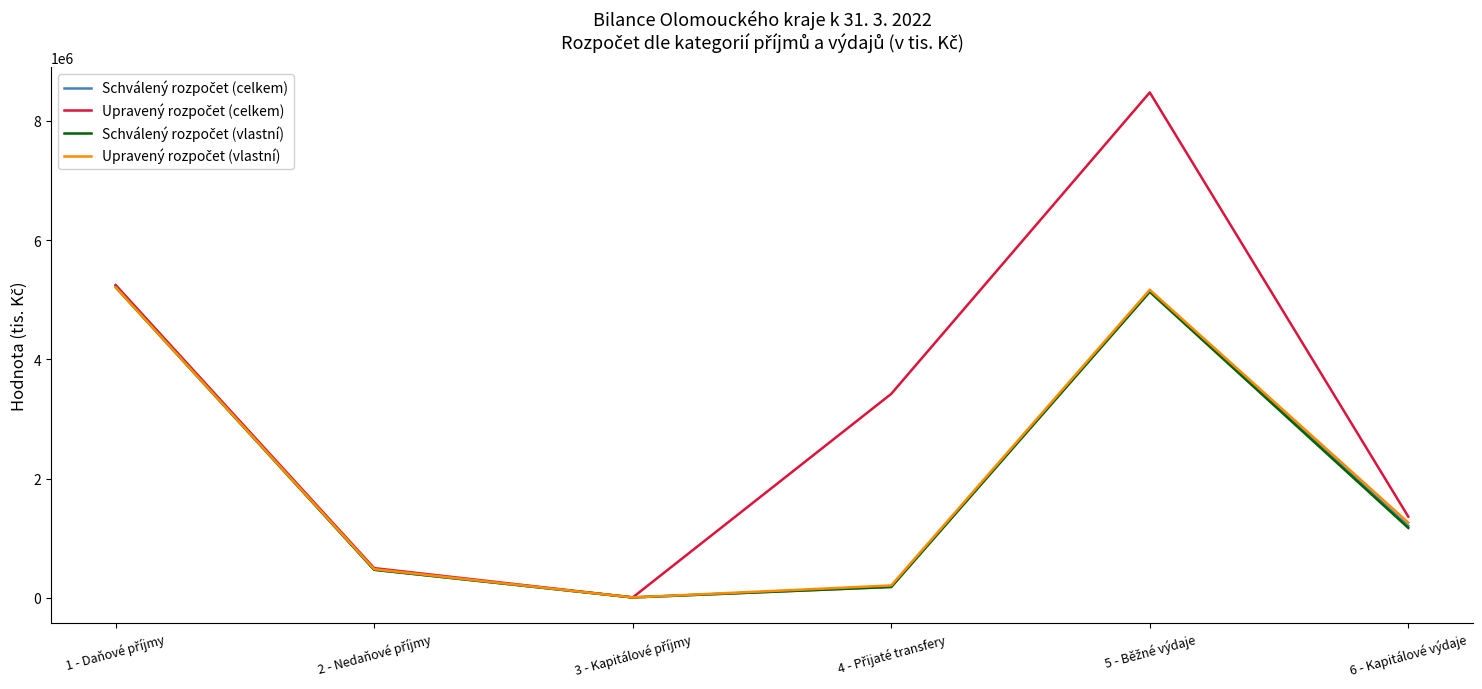

What is the maximum value shown in the chart?

8476442